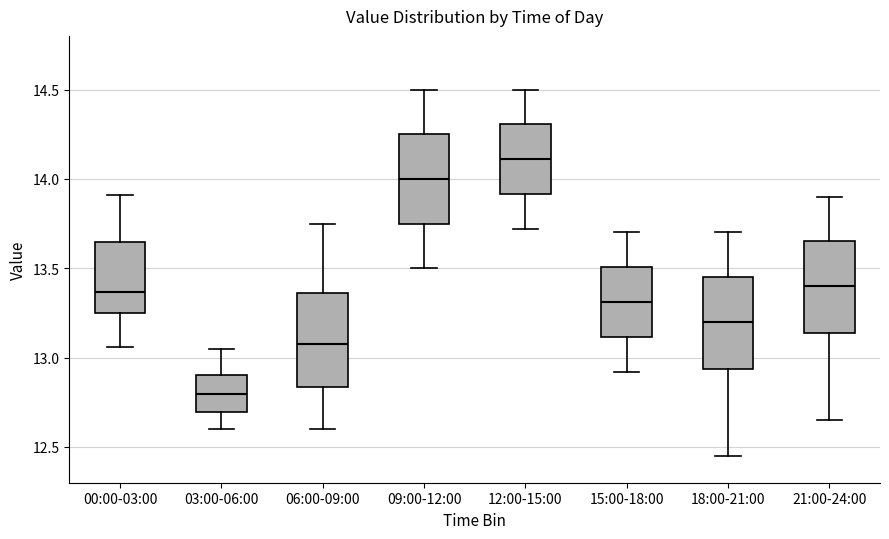

Where does the upper whisker of the box for 12:00-15:00 end on the y-axis? The values are not printed on the chart, so give them approximately, as read against the axis.

14.50